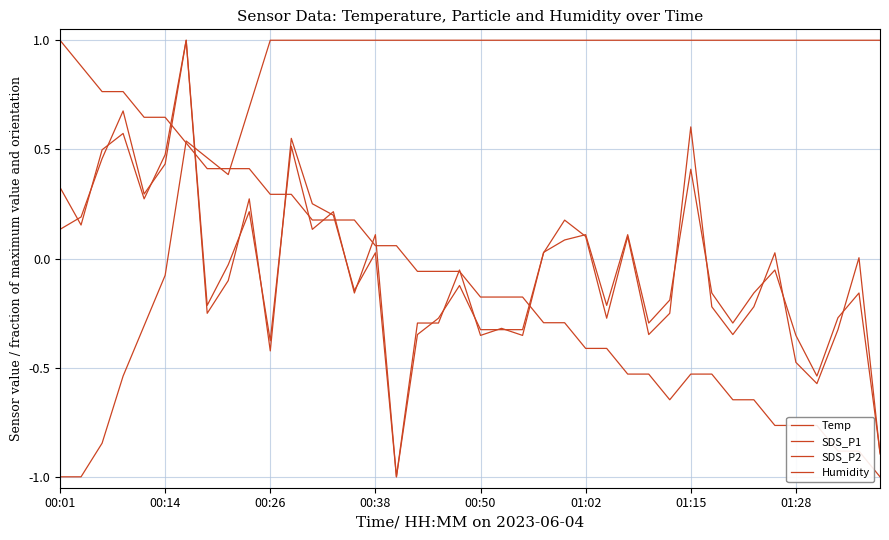

Does the chart have visible grid lines?

Yes